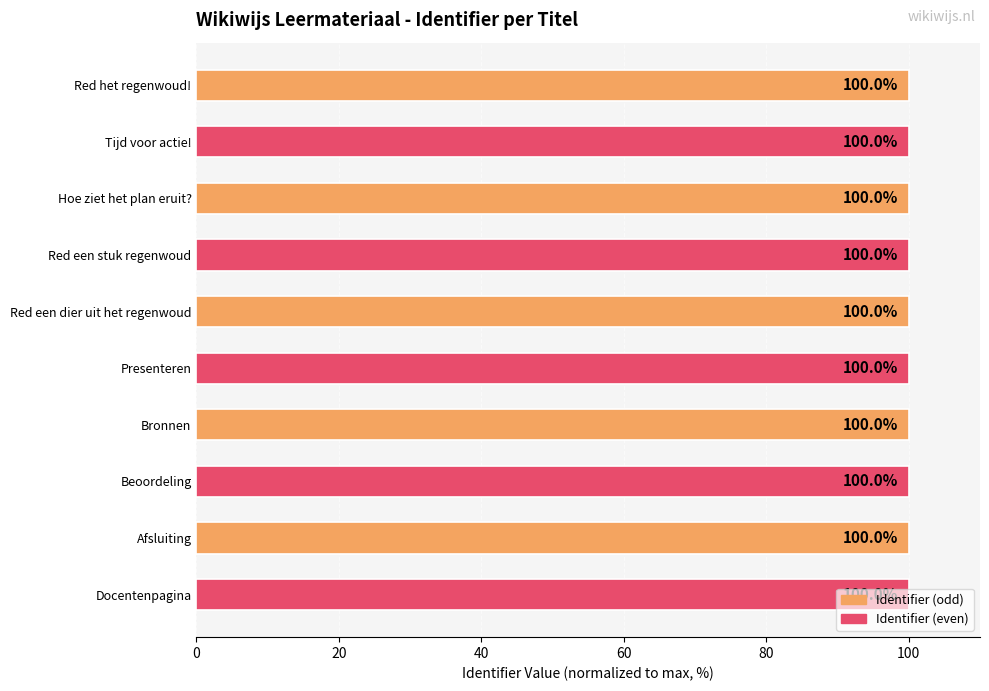

Count the number of categories in the chart.

10